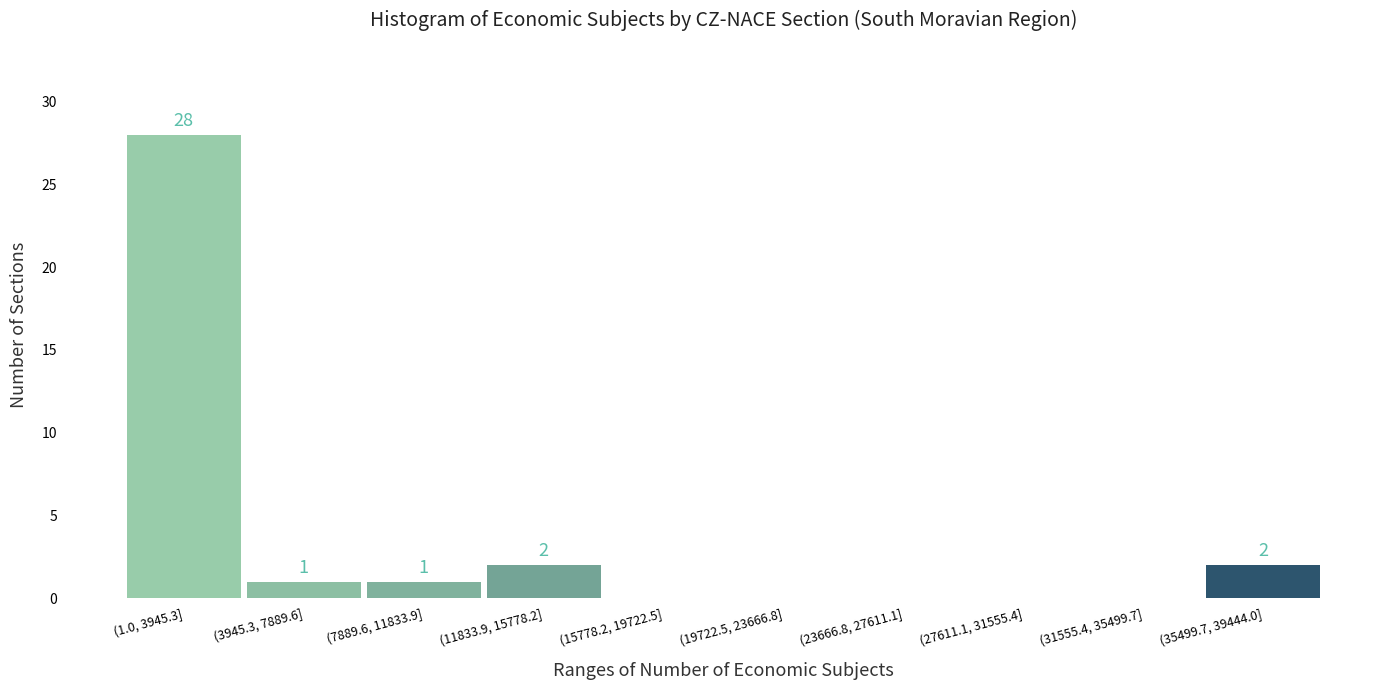

Reading left to right, transcribe all the data shown in this chart.

(1.0, 3945.3]=28	(3945.3, 7889.6]=1	(7889.6, 11833.9]=1	(11833.9, 15778.2]=2	(15778.2, 19722.5]=0	(19722.5, 23666.8]=0	(23666.8, 27611.1]=0	(27611.1, 31555.4]=0	(31555.4, 35499.7]=0	(35499.7, 39444.0]=2